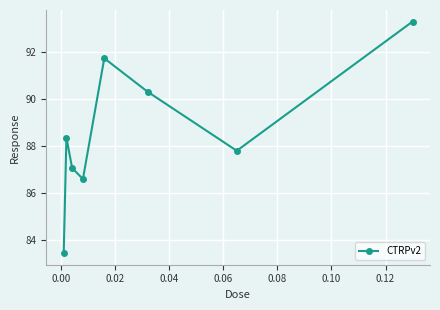

What is the value of the 3rd point from the left?

87.1